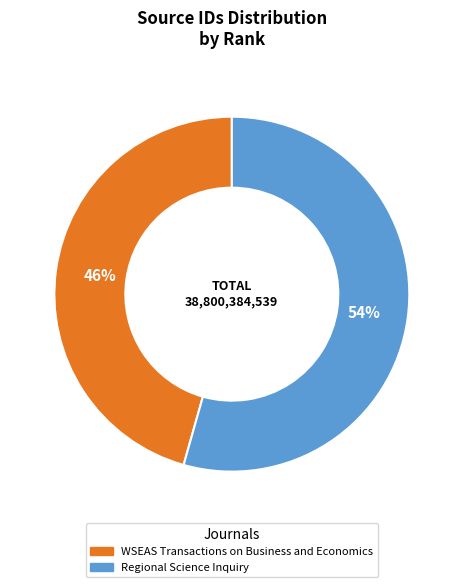

Which category has the biggest portion of the pie?

Regional Science Inquiry